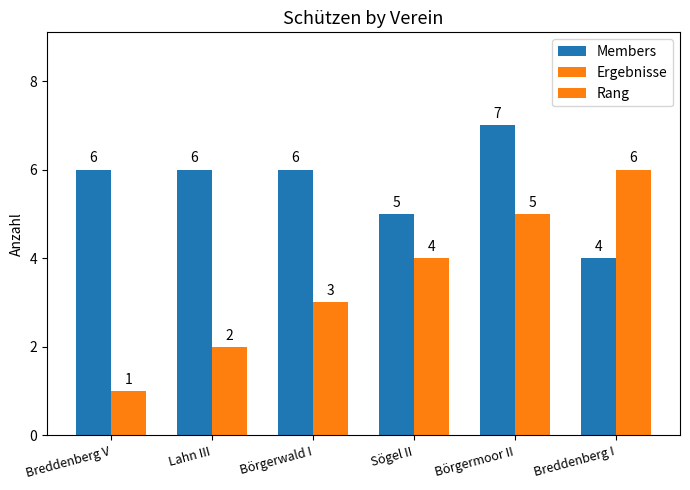

Which series has the largest range (max minus min)?

Rang